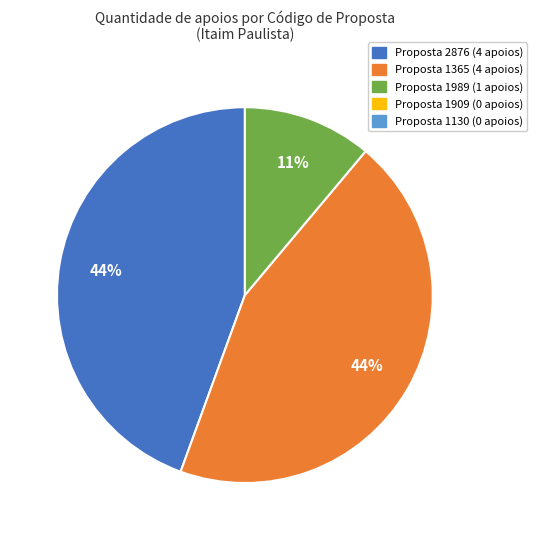

Is there a majority slice in this chart?

No